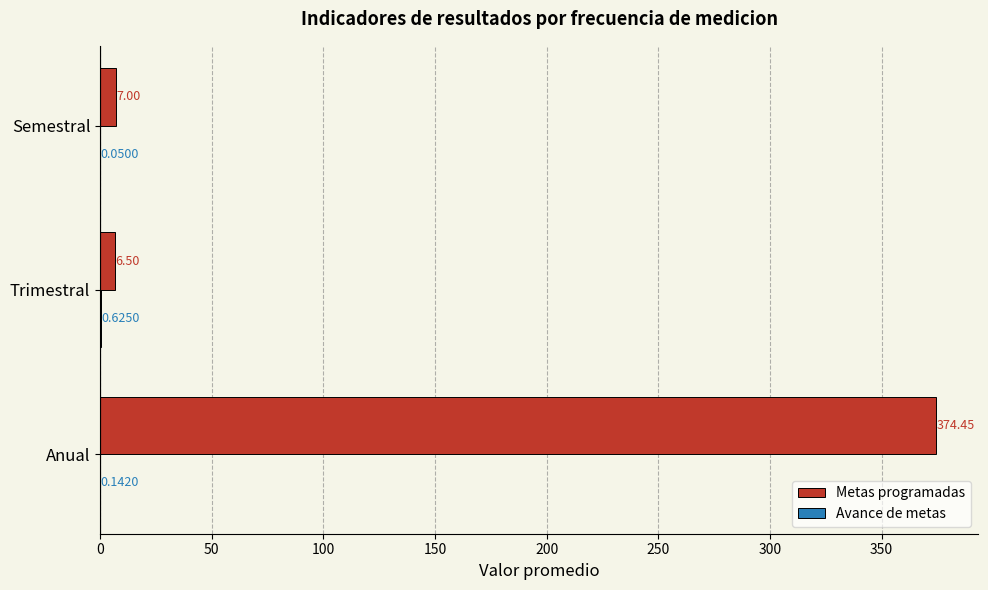

At which label is Metas programadas closest to 190?

Semestral